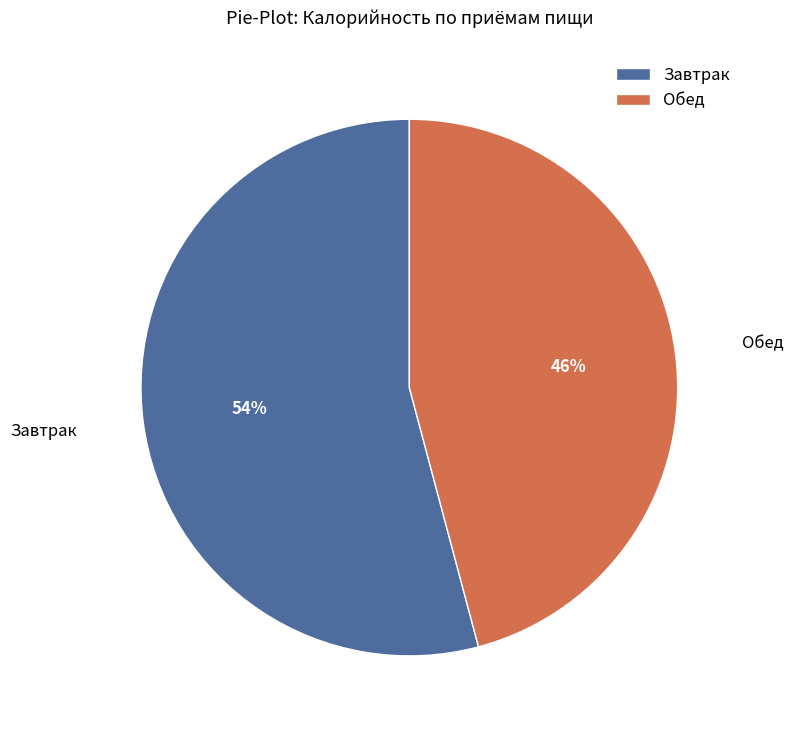

How many segments does this pie chart have?

2